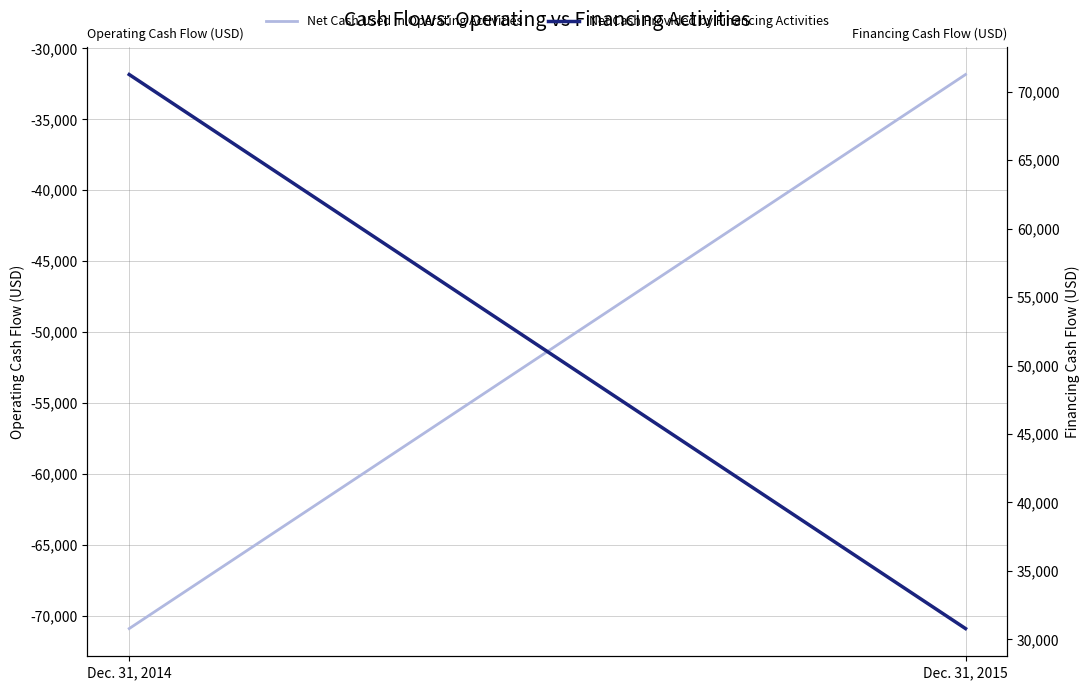

Rank the categories by Net Cash Used in Operating Activities value from highest to lowest.

Dec. 31, 2015, Dec. 31, 2014